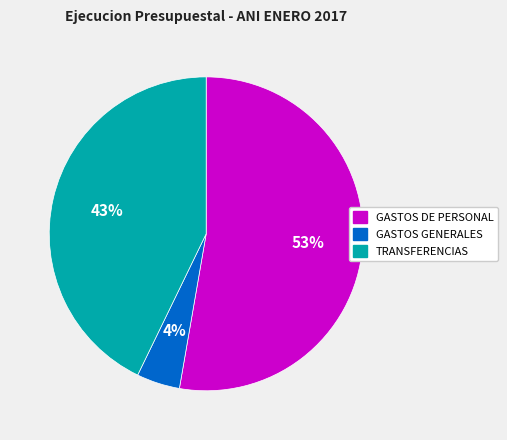

Which has a higher value, TRANSFERENCIAS or GASTOS GENERALES?

TRANSFERENCIAS